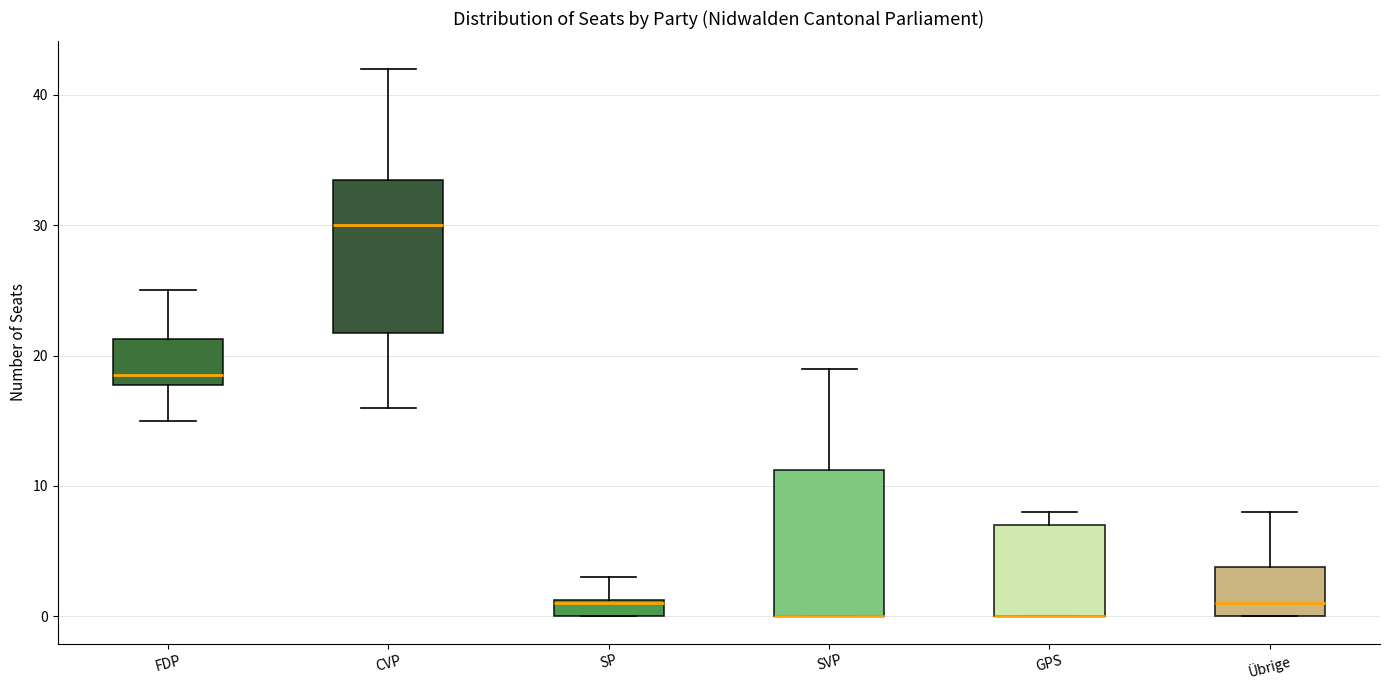

Where is the lower edge of the box for CVP on the y-axis? The values are not printed on the chart, so give them approximately, as read against the axis.

22